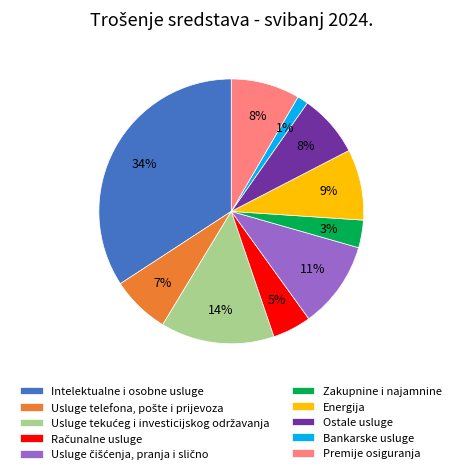

Which has a higher value, Bankarske usluge or Ostale usluge?

Ostale usluge